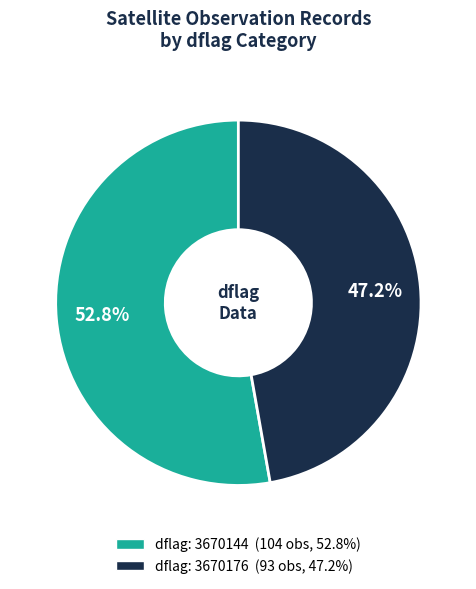

How many segments does this pie chart have?

2